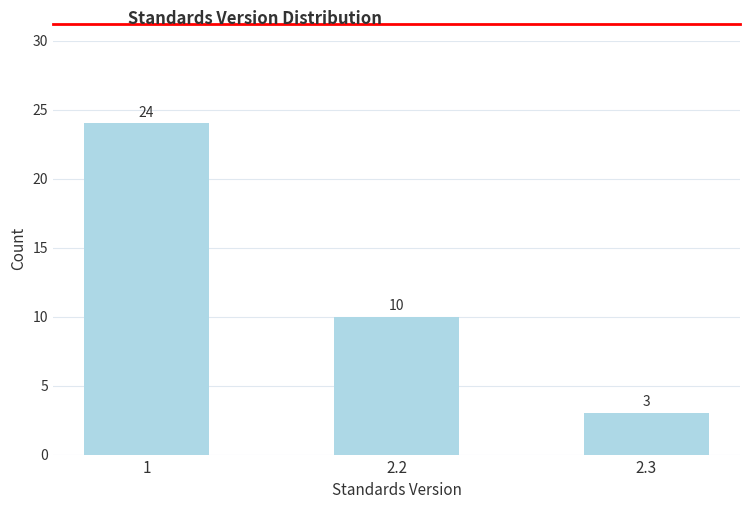

Reading right to left, what are all the values shown in this chart?

2.3=3	2.2=10	1=24